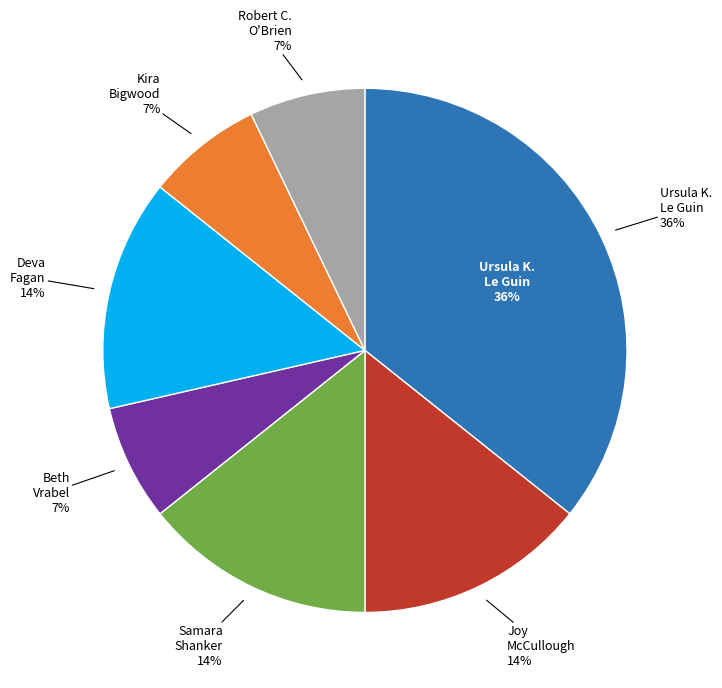

To the nearest percent, what is the combined percentage of Beth Vrabel (190454945) and Ursula  K. Le Guin (19020778)?

43%